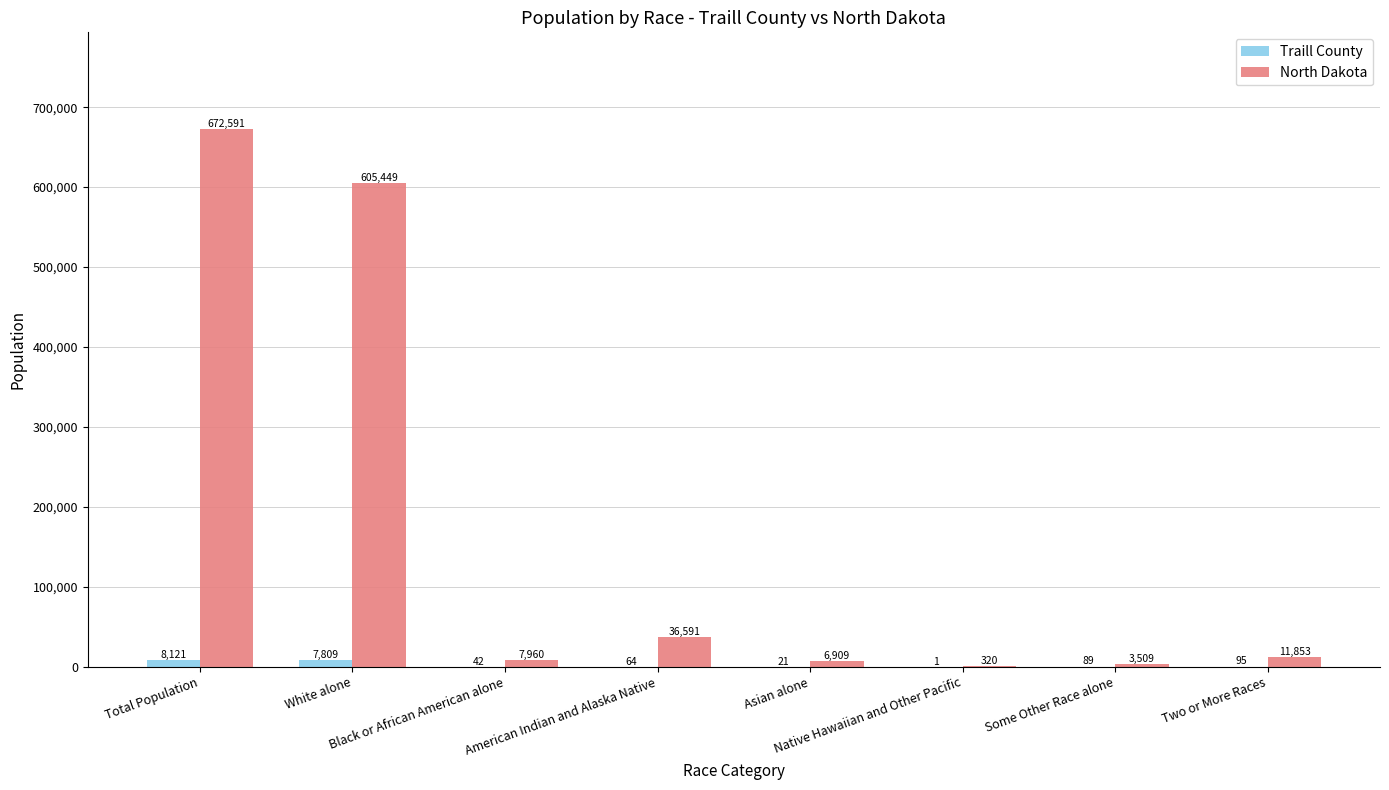

What is the highest value of the Traill County series?

8121